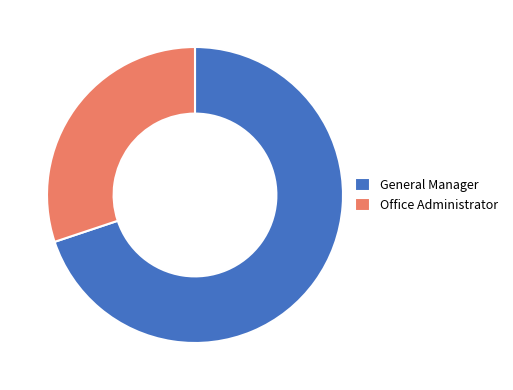

How many segments does this pie chart have?

2